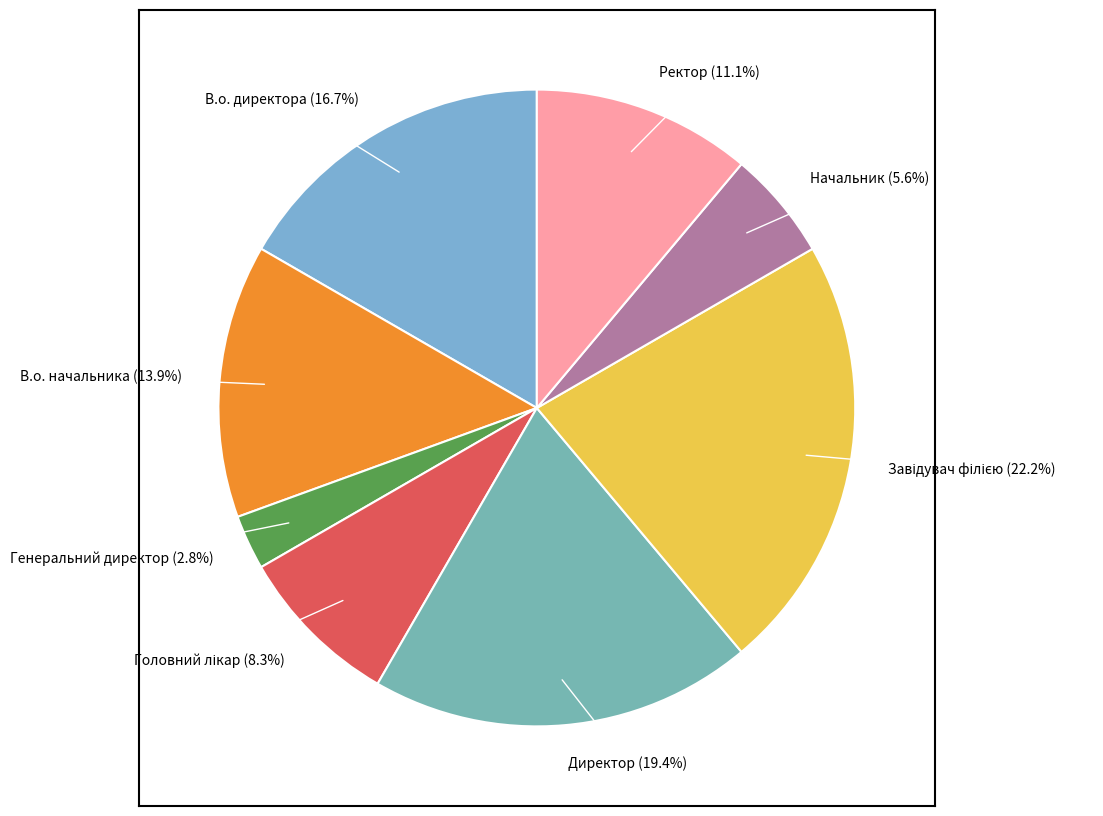

The В.о. начальника slice represents 28% of the pie. True or false?

False